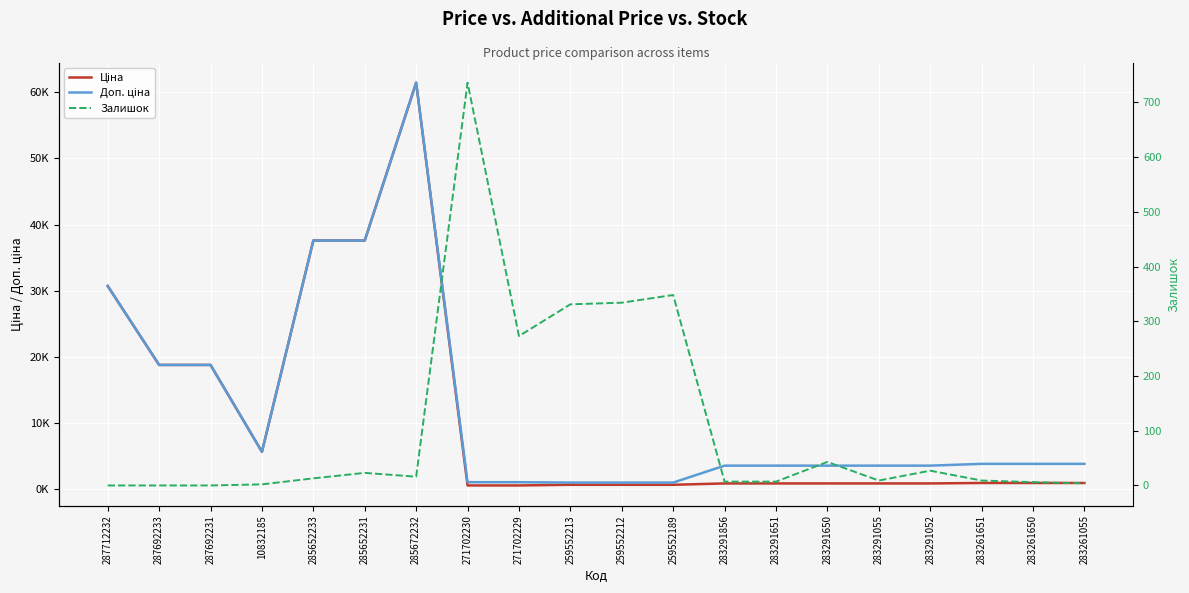

At which category is the sum across all series the highest?

285672232